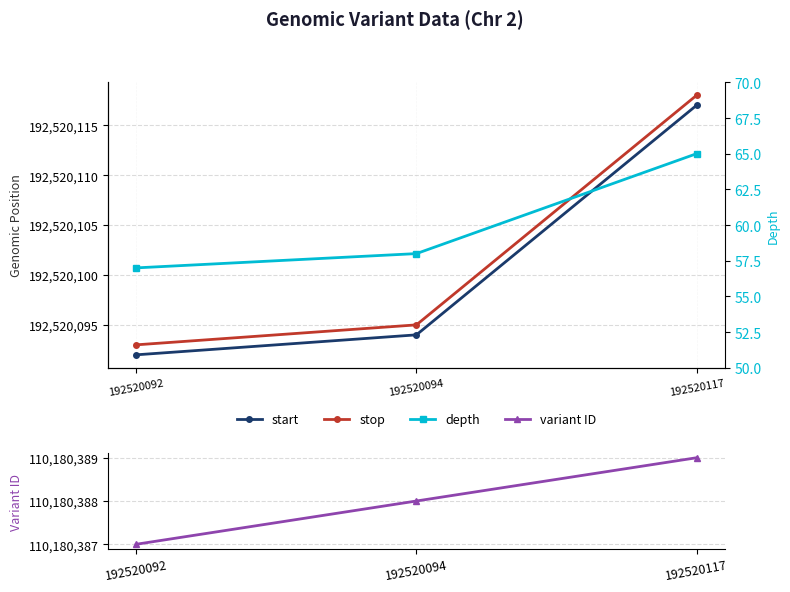

Reading left to right, list all the values displayed in this chart.

start: 192520092	192520094	192520117
stop: 192520093	192520095	192520118
variant ID: 110180387	110180388	110180389
depth: 57	58	65